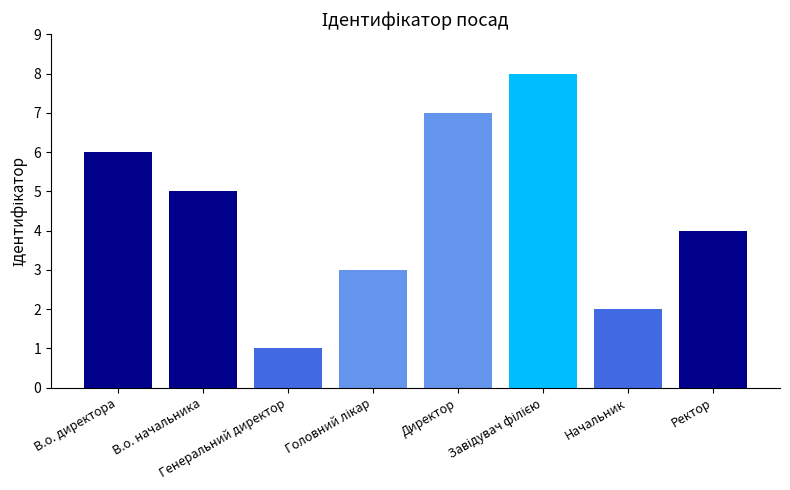

What is the difference between the maximum and minimum values?

7